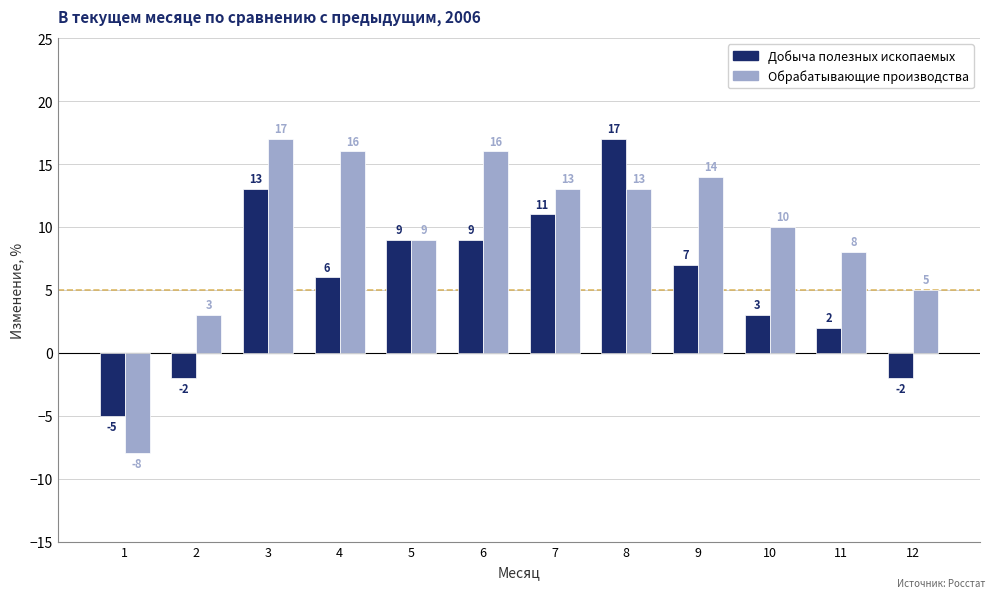

Rank the series by their average value, from lowest to highest.

Добыча полезных ископаемых, Обрабатывающие производства